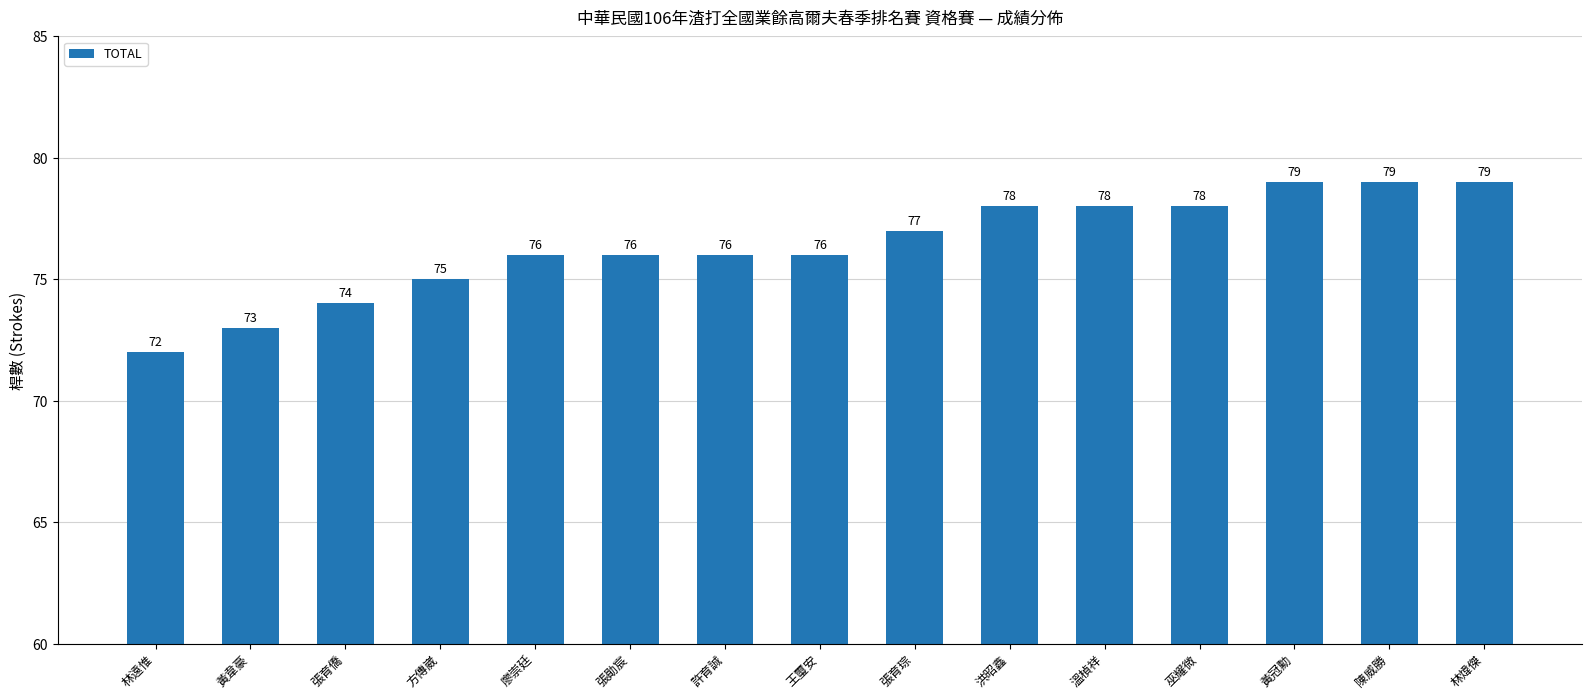

Read the value at 廖崇廷.

76